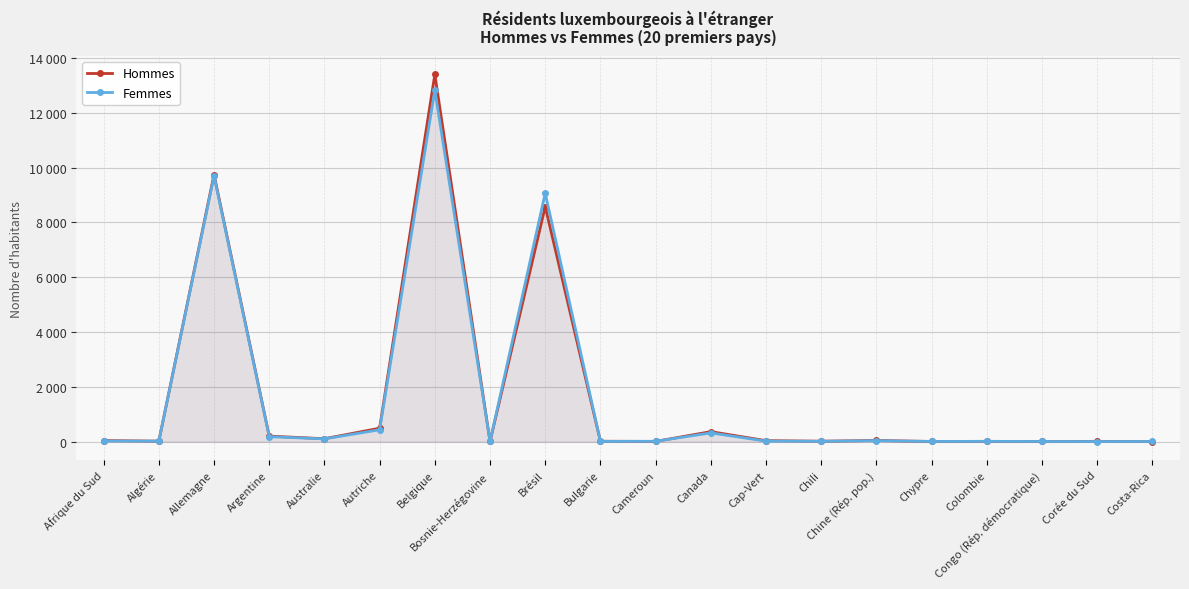

Reading right to left, extract all data points from this chart.

Hommes: Costa-Rica=4	Corée du Sud=7	Congo (Rép. démocratique)=7	Colombie=11	Chypre=7	Chine (Rép. pop.)=43	Chili=17	Cap-Vert=37	Canada=366	Cameroun=9	Bulgarie=16	Brésil=8578	Bosnie-Herzégovine=8	Belgique=13402	Autriche=491	Australie=108	Argentine=202	Allemagne=9748	Algérie=19	Afrique du Sud=39
Femmes: Costa-Rica=7	Corée du Sud=4	Congo (Rép. démocratique)=7	Colombie=12	Chypre=8	Chine (Rép. pop.)=36	Chili=14	Cap-Vert=20	Canada=321	Cameroun=14	Bulgarie=9	Brésil=9069	Bosnie-Herzégovine=8	Belgique=12826	Autriche=434	Australie=102	Argentine=182	Allemagne=9692	Algérie=19	Afrique du Sud=24